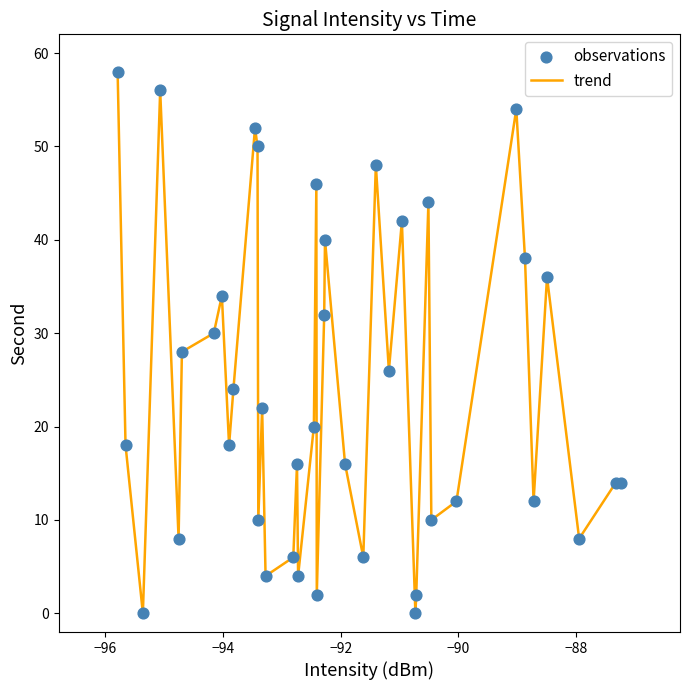

What is the maximum value shown in the chart?

58